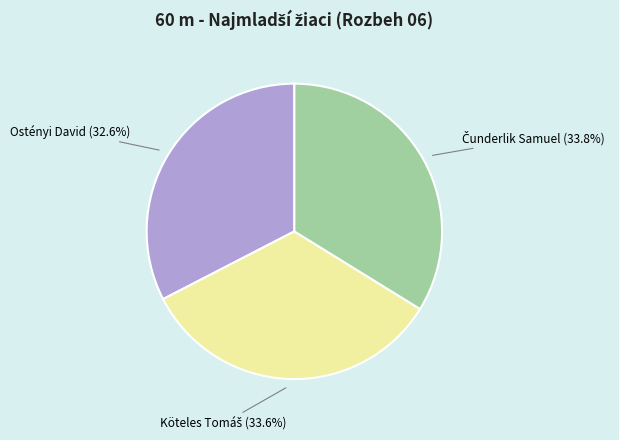

Does any single category account for the majority?

No